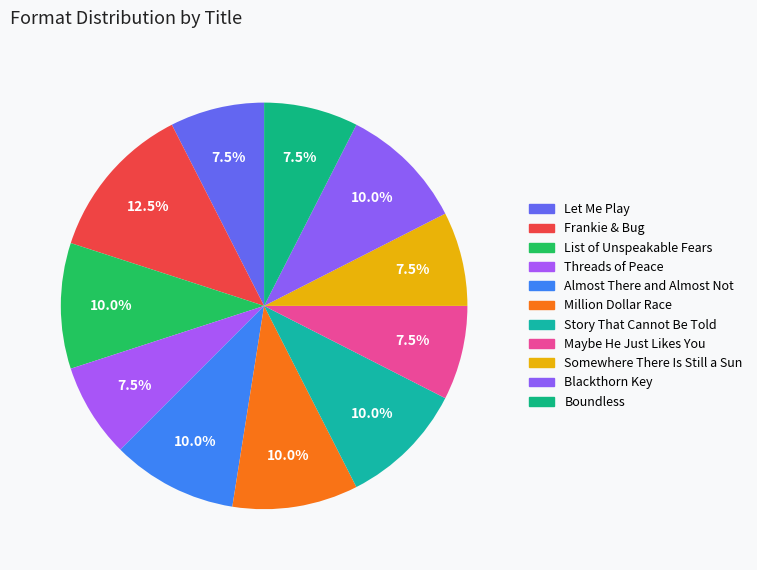

Count the number of slices in the pie.

11